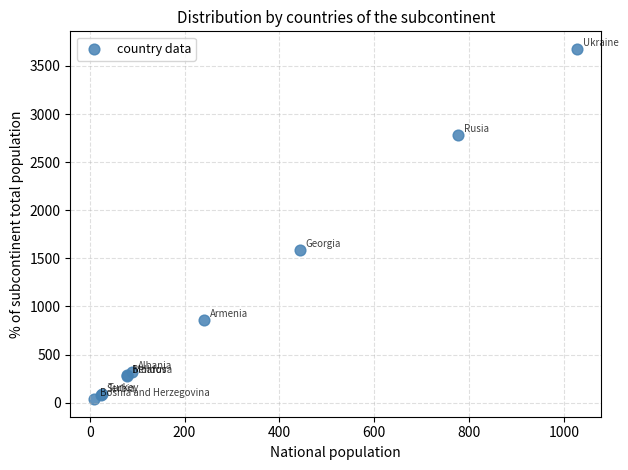

What Y value in the scatter plot is closest to 1857?

1585